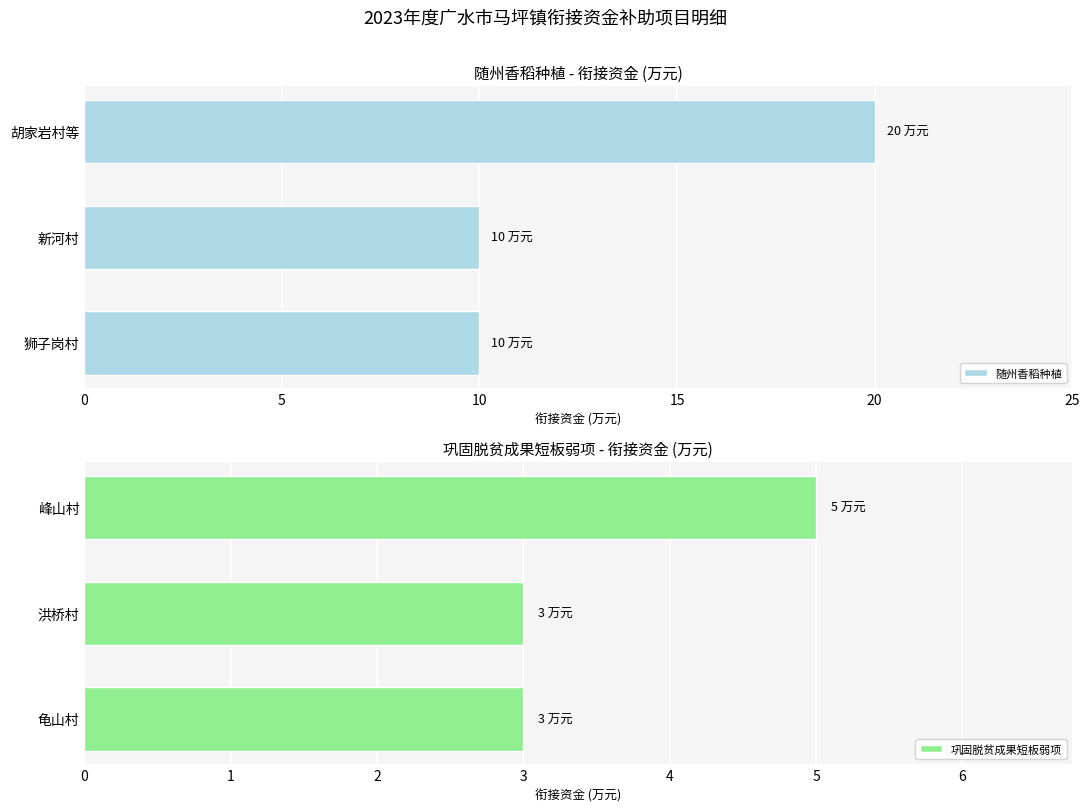

Which category has the highest value in the 随州香稻种植 series?

胡家岩村等